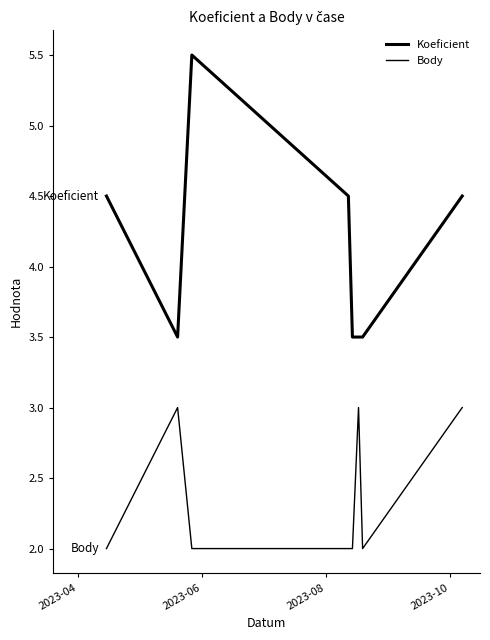

Does the chart have visible grid lines?

No